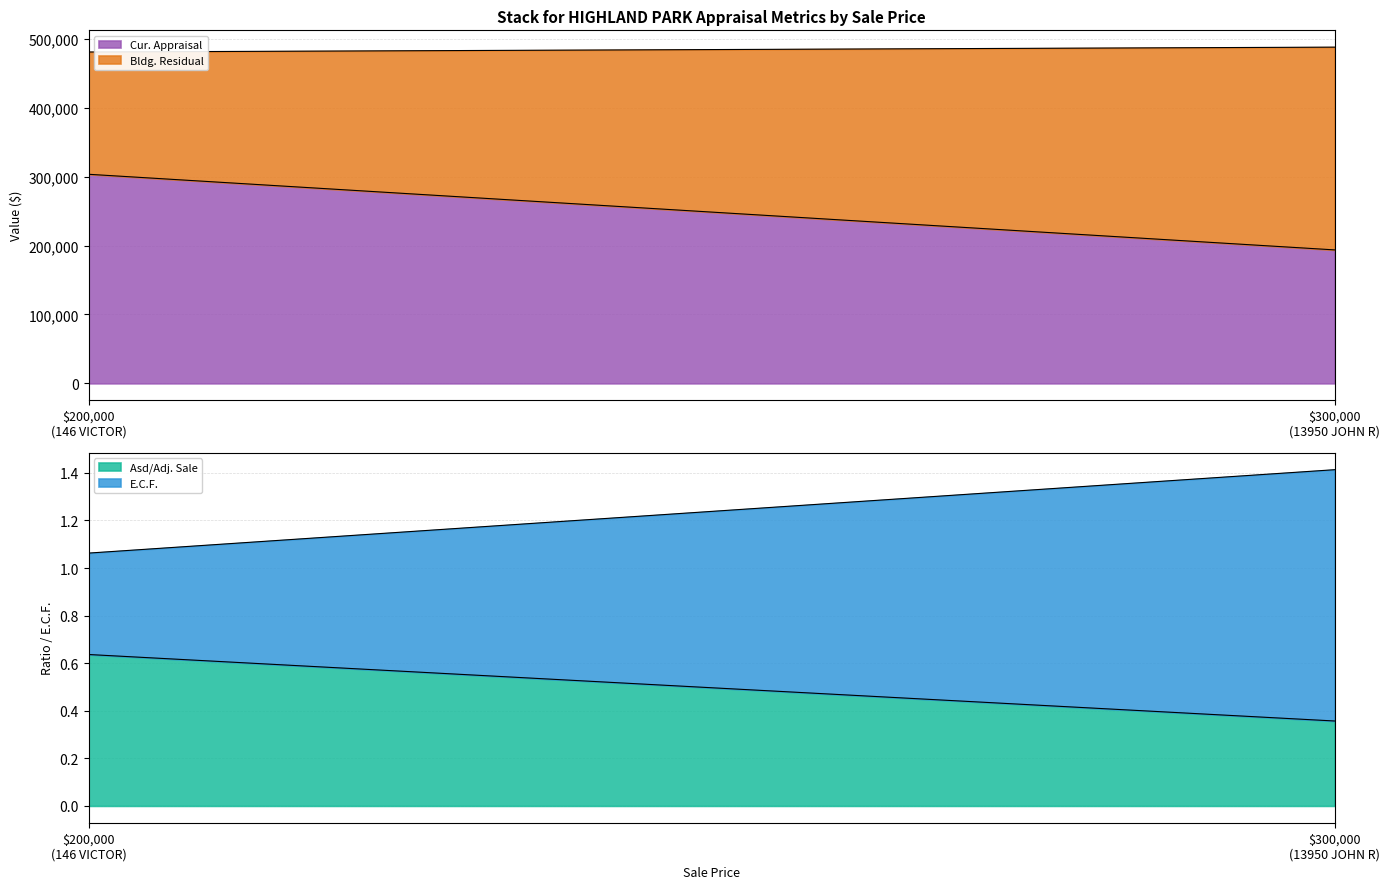

What is the value of the Cur. Appraisal point at the 2nd from the left?

193728.0